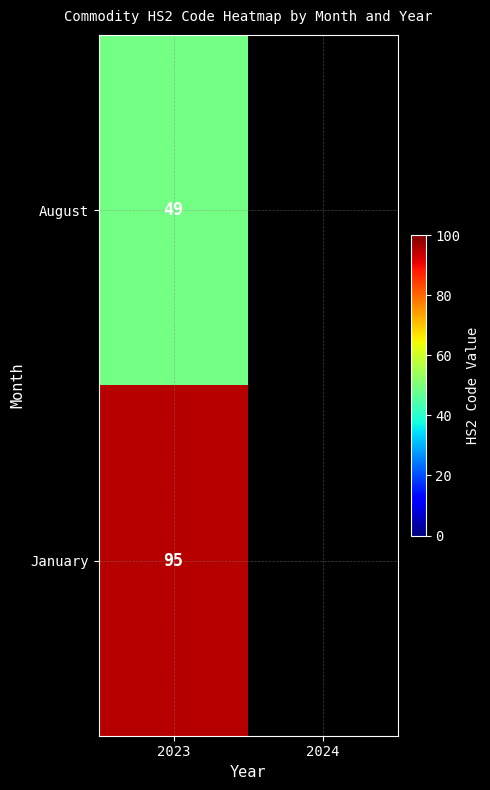

What is the difference between the highest and lowest values at 2023?

46